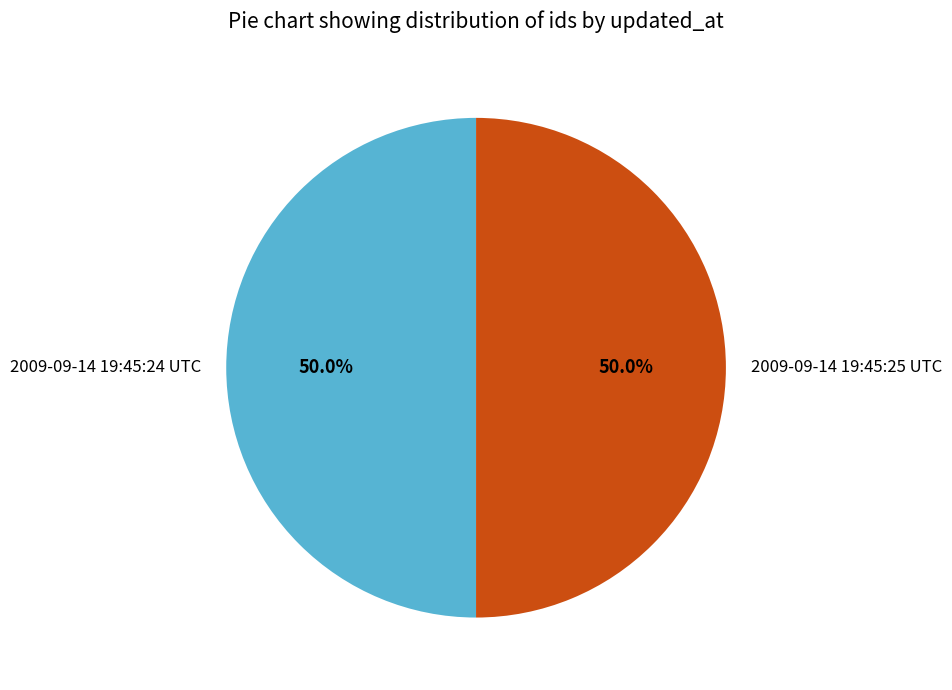

Approximately how many times larger is the value at 2009-09-14 19:45:25 UTC compared to 2009-09-14 19:45:24 UTC?

1.0